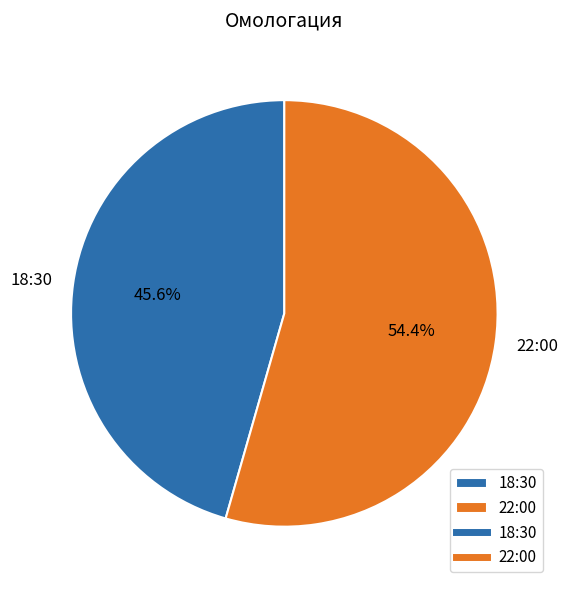

What percentage is the 22:00 slice, to the nearest percent?

54%